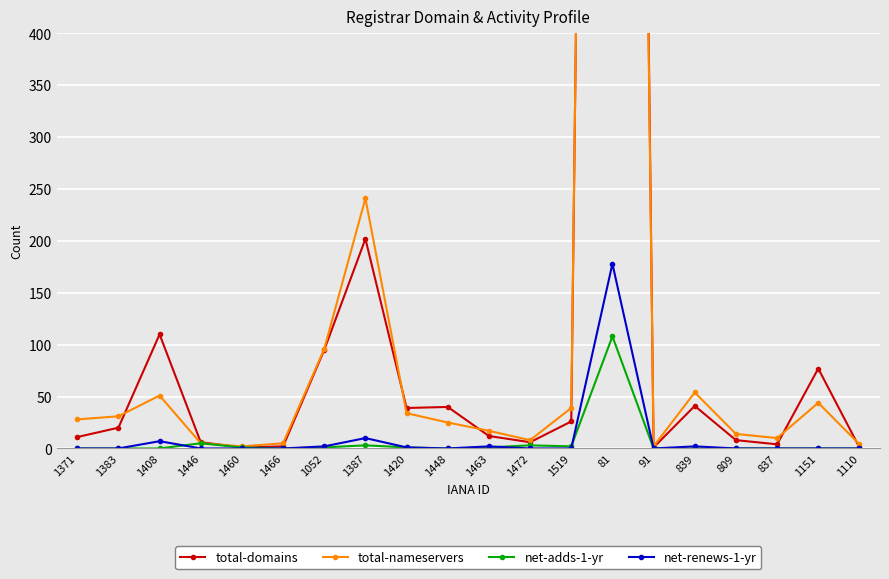

Is the value of total-nameservers at 1387 greater than the value of net-renews-1-yr at 1472?

Yes